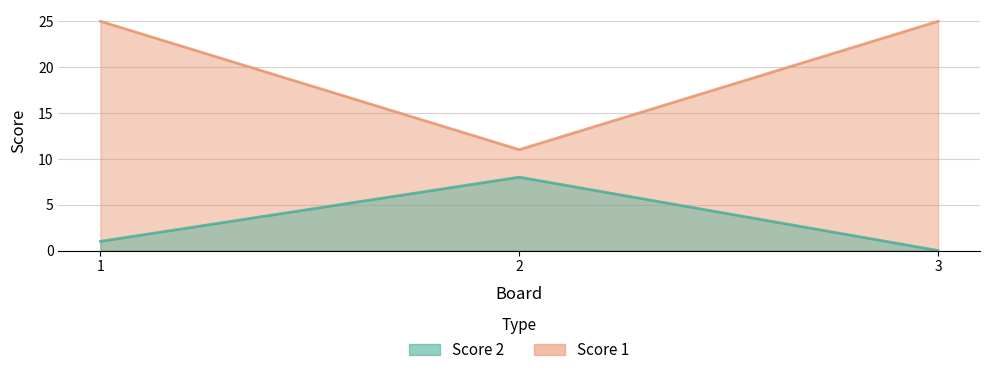

Rank the series at 3 from lowest to highest value.

Score 2, Score 1